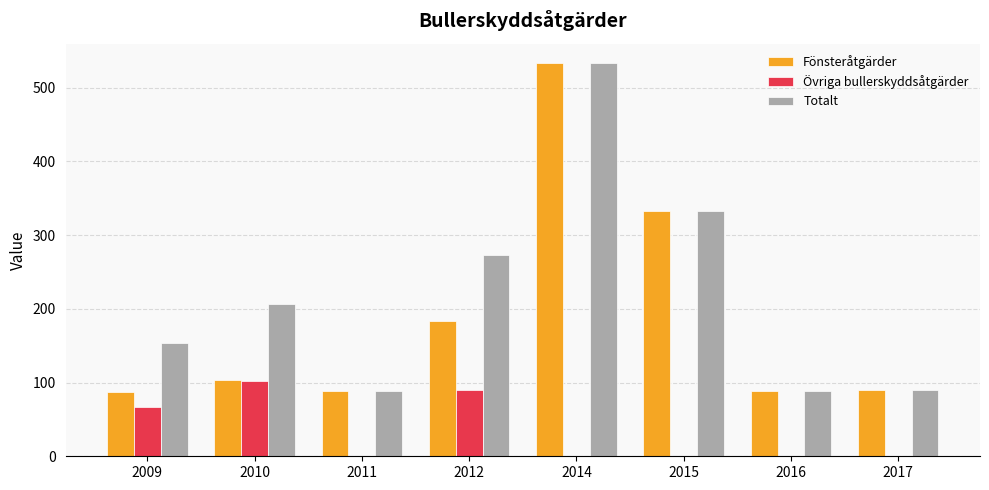

The value of Övriga bullerskyddsåtgärder at 2010 is 102. True or false?

True